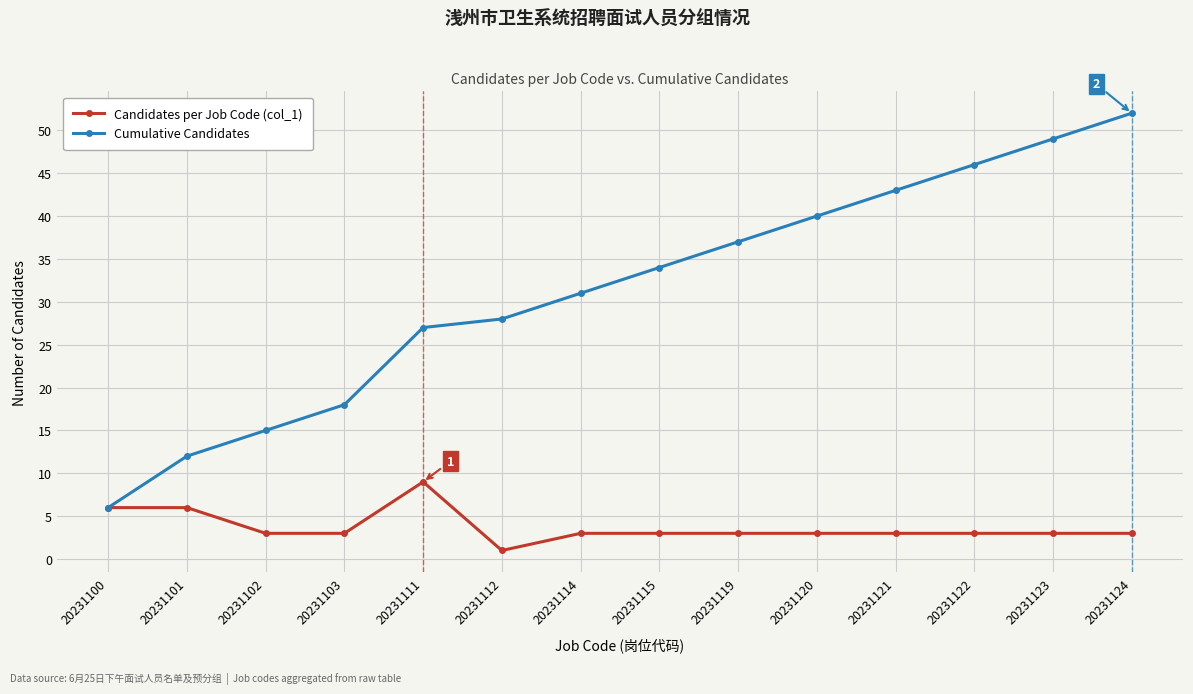

True or false: Candidates per Job Code (col_1) has a value of 3 at 20231122.

True